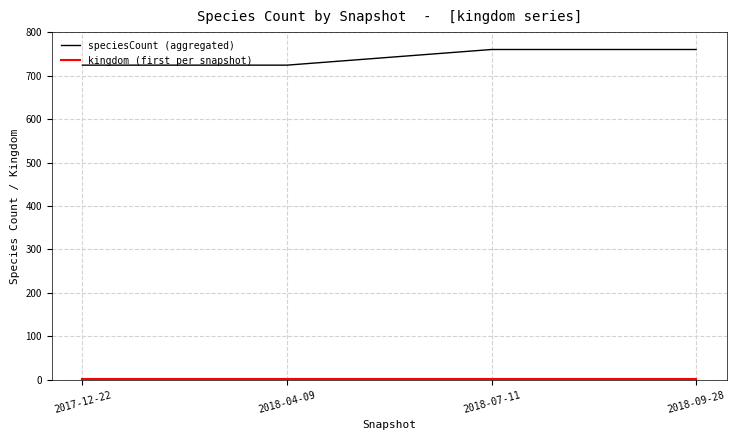

What is the lowest value of the speciesCount (aggregated) series?

724